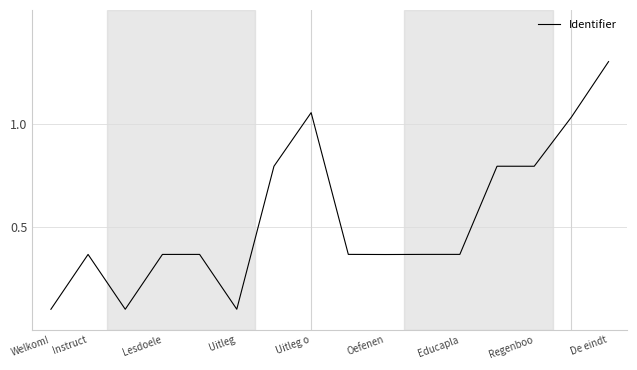

What is the difference between the maximum and minimum values?

1.2